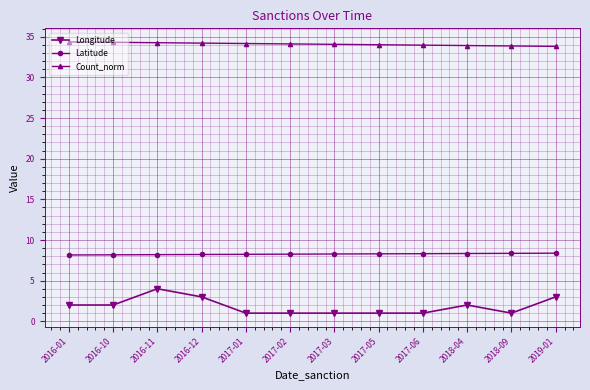

Is this an area chart (filled region under the line)?

No